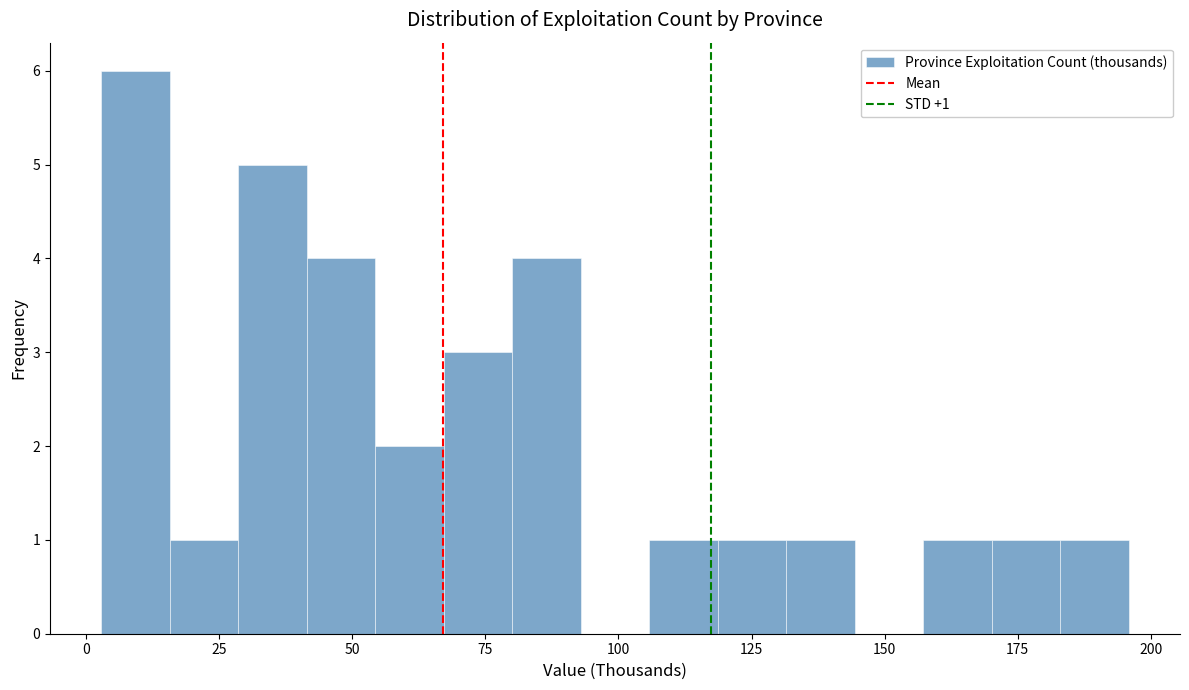

Around what value on the x-axis is the tallest bar? Give the approximate position of its centre, as read against the axis.

10